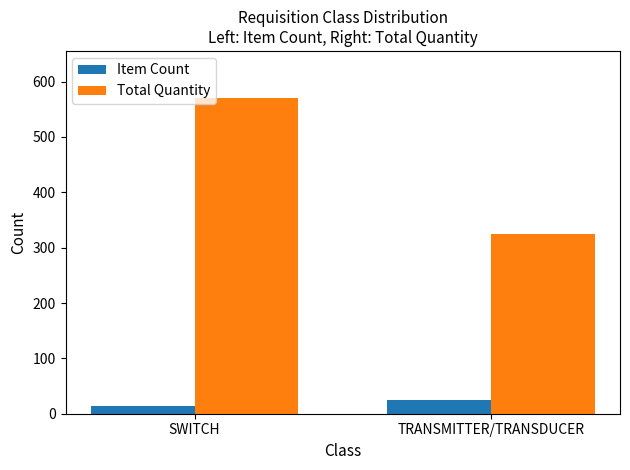

Are the bars grouped side by side (vs. stacked)?

Yes